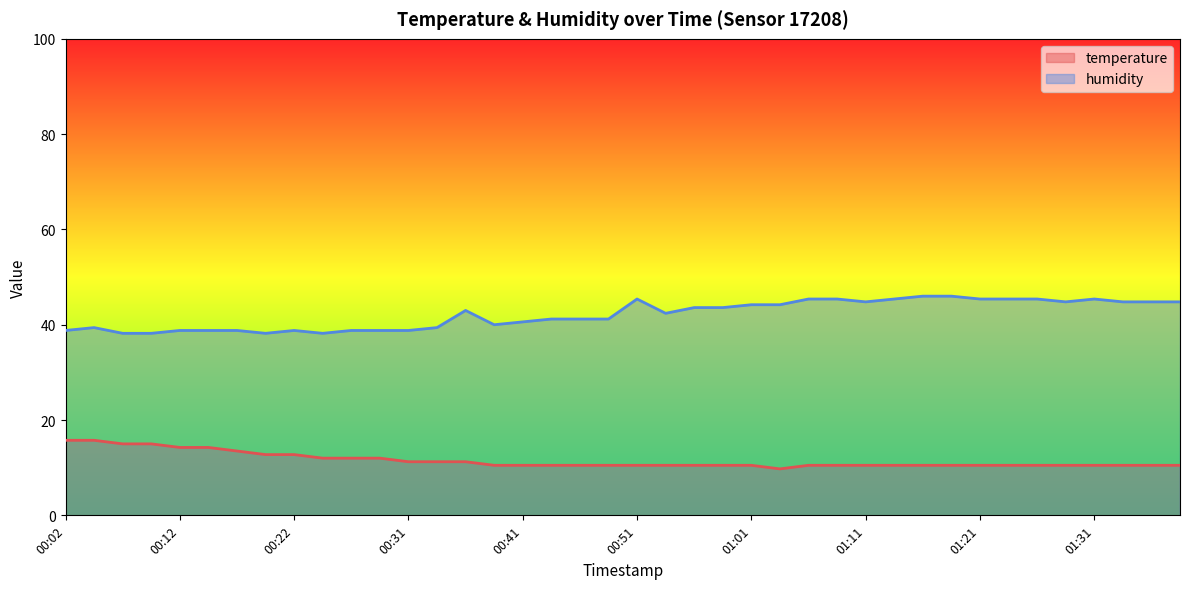

True or false: humidity and temperature cross at least once.

False